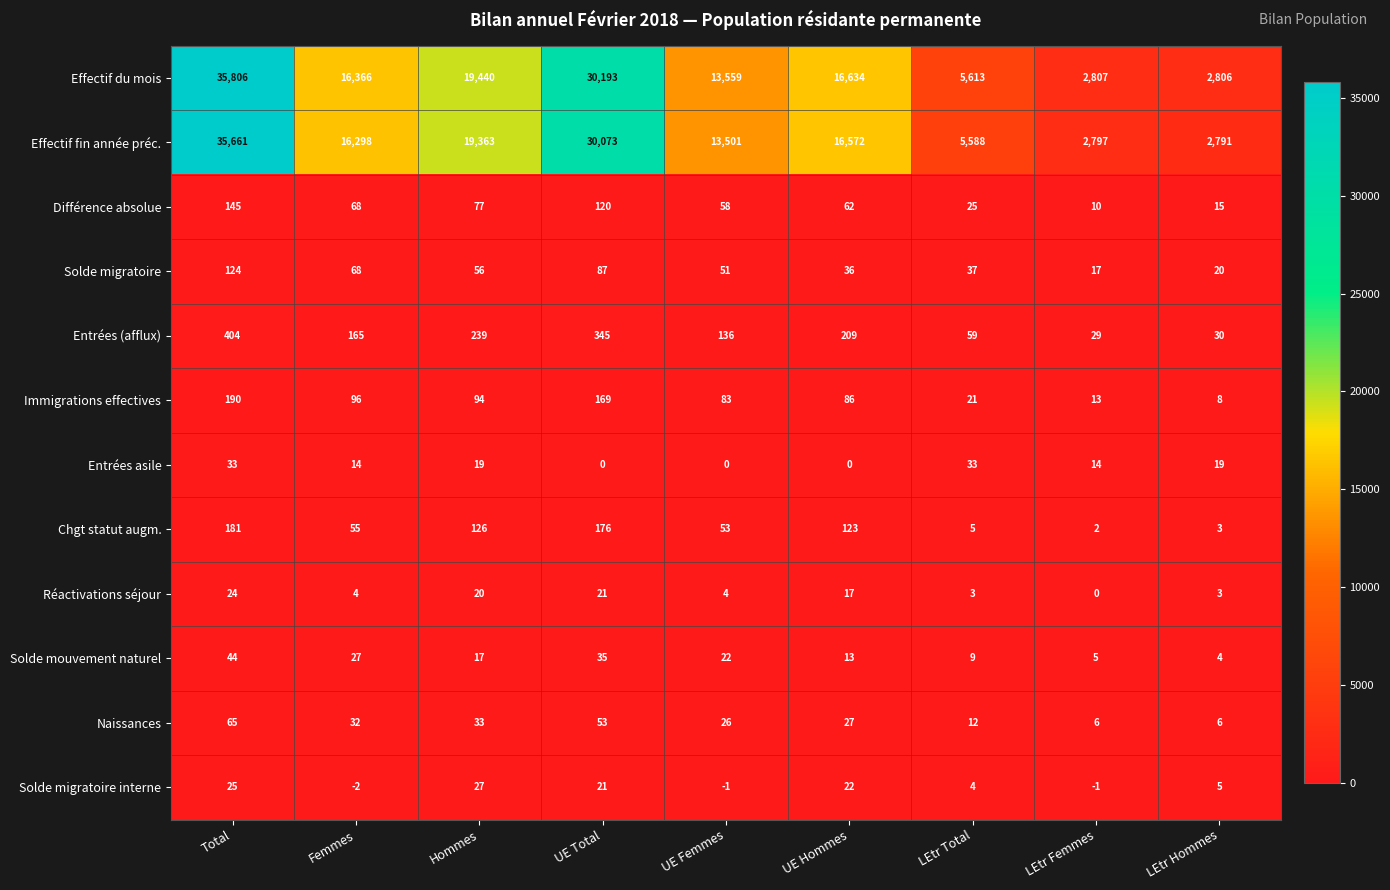

What is the difference between the maximum and minimum values in the Solde mouvement naturel series?

40